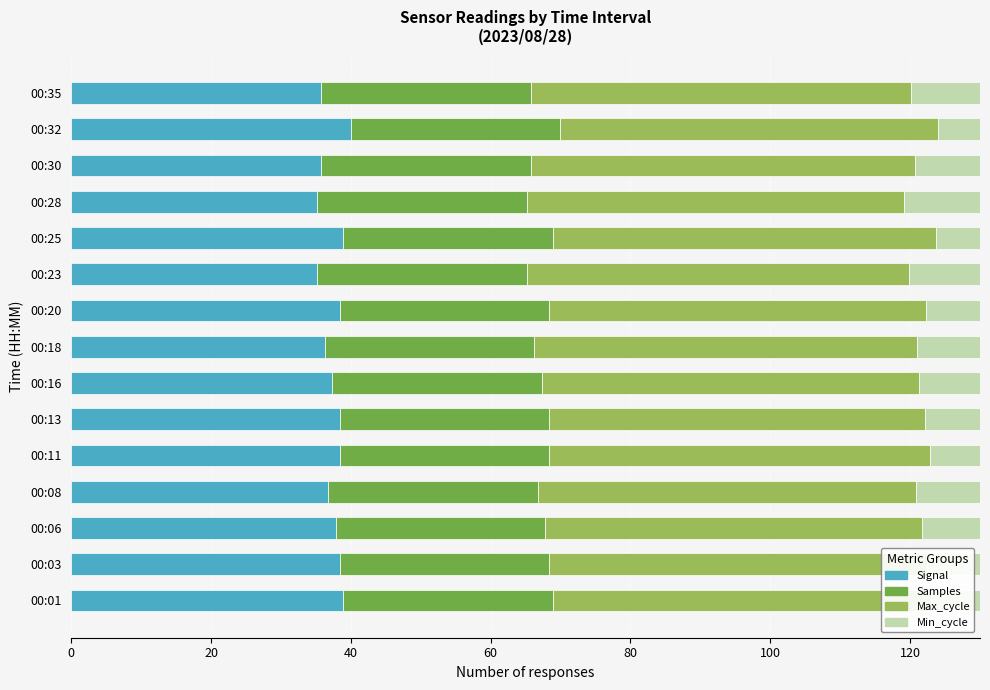

True or false: Samples has a value of 10.1 at 00:20.

False